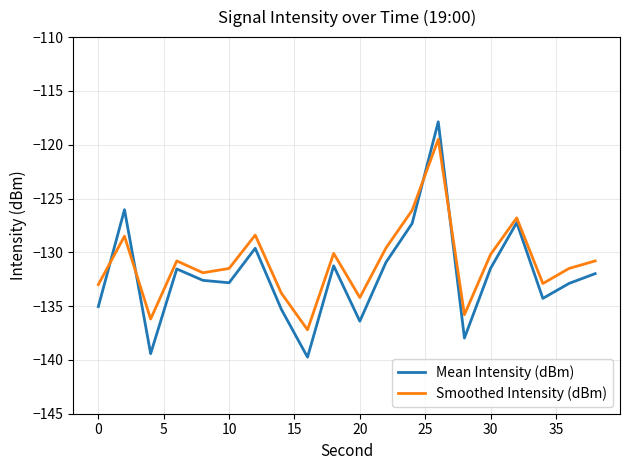

Which series has the largest total across all categories?

Smoothed Intensity (dBm)